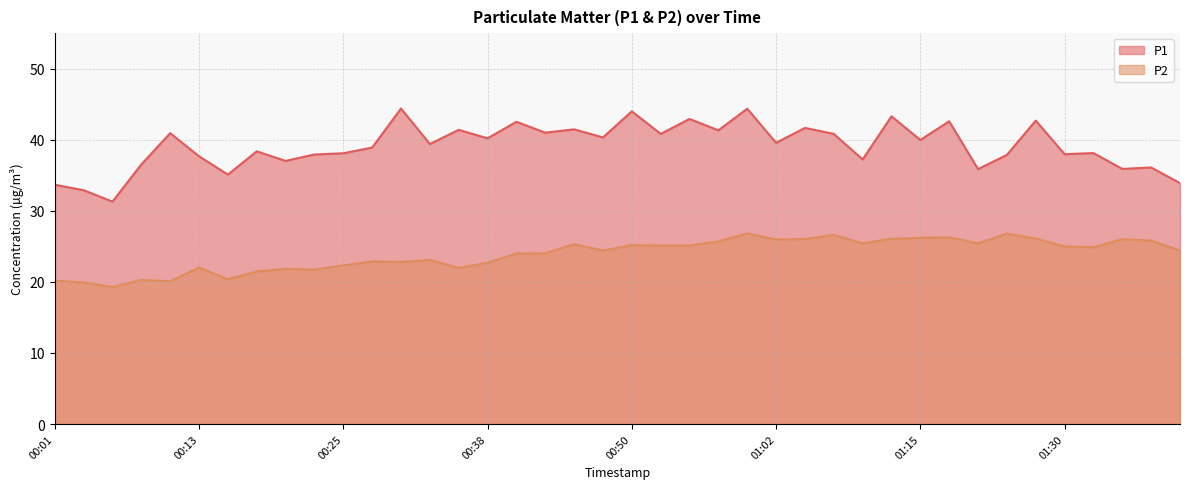

True or false: P1 and P2 intersect in this chart.

False